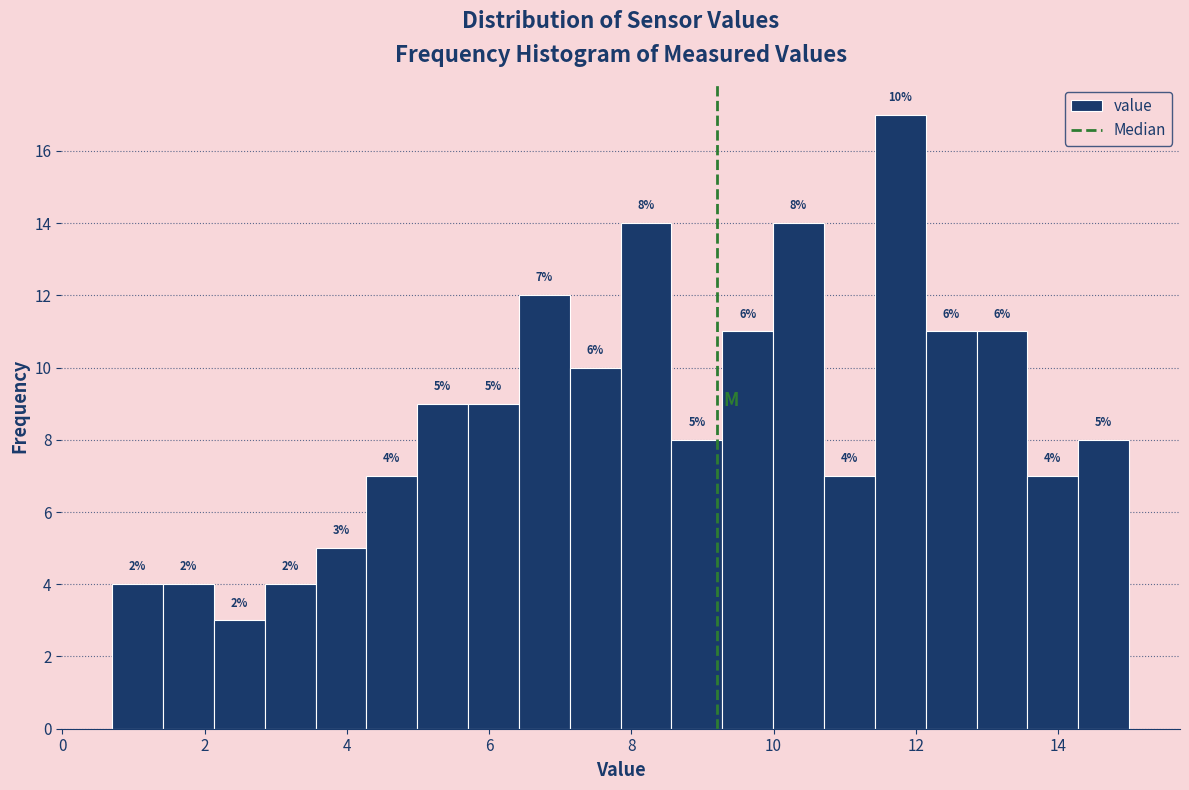

Read against the x-axis, roughly where is the centre of the tallest bar?

11.8